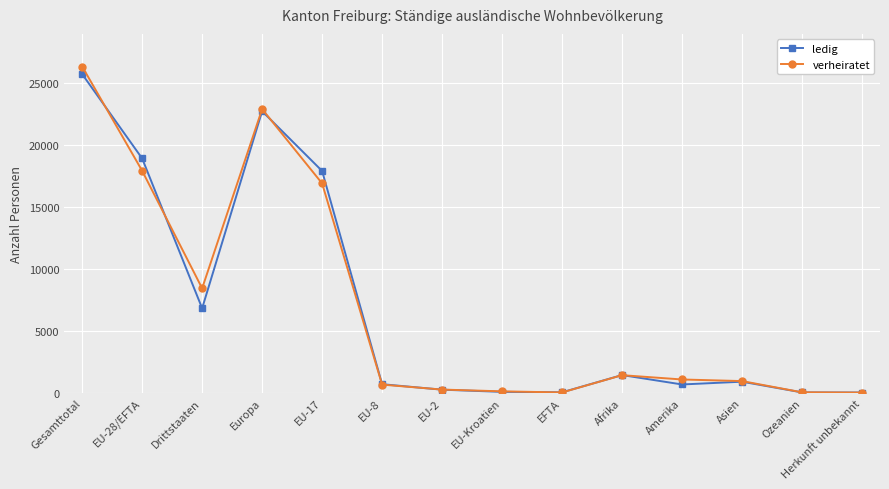

What is the average value of the ledig series?

6851